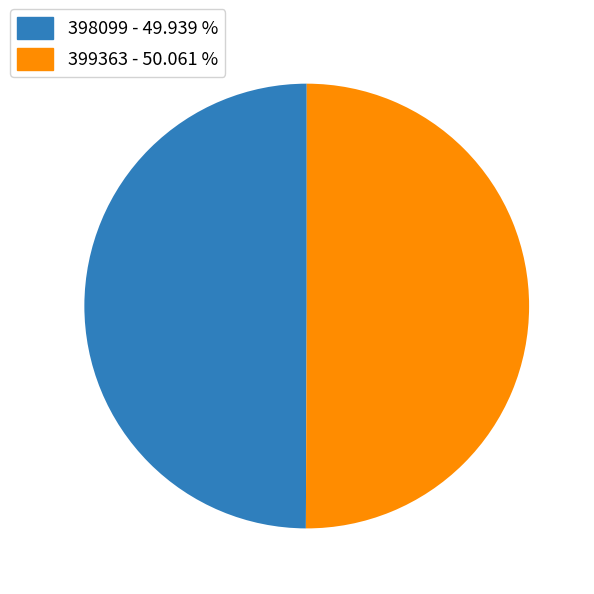

What is the ratio of the value at 399363 to the value at 398099?

1.0